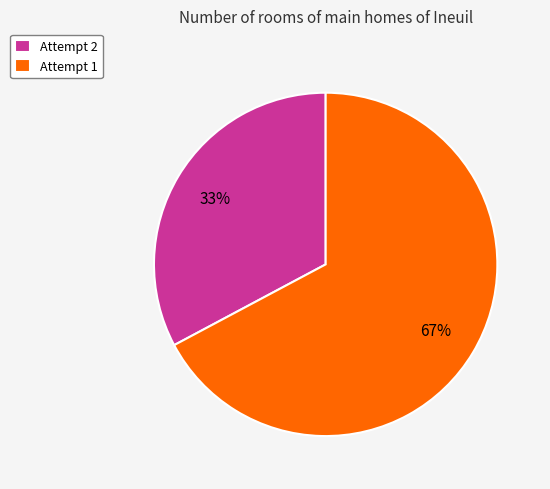

What percentage is the Attempt 2 slice, to the nearest percent?

33%